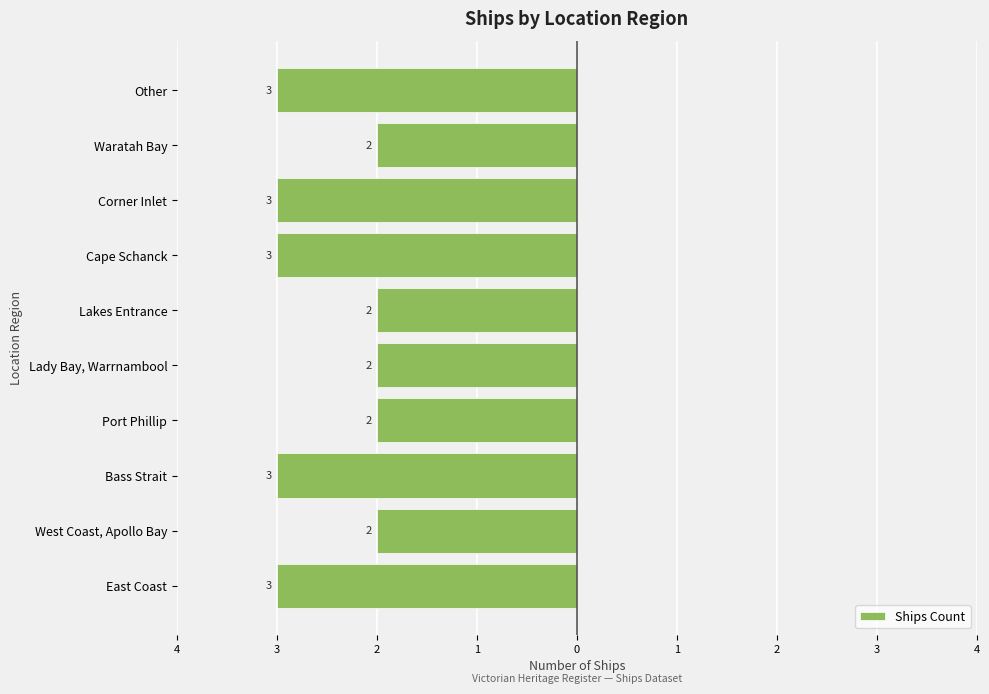

What is the difference between the maximum and second lowest values?

1